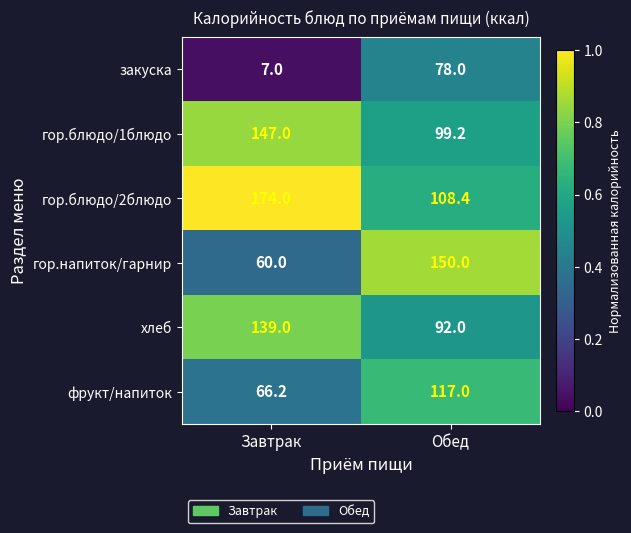

Reading left to right, list all the values displayed in this chart.

закуска: Завтрак=7.0	Обед=78.0
гор.блюдо/1блюдо: Завтрак=147.0	Обед=99.2
гор.блюдо/2блюдо: Завтрак=174.0	Обед=108.4
гор.напиток/гарнир: Завтрак=60.0	Обед=150.0
хлеб: Завтрак=139.0	Обед=92.0
фрукт/напиток: Завтрак=66.2	Обед=117.0